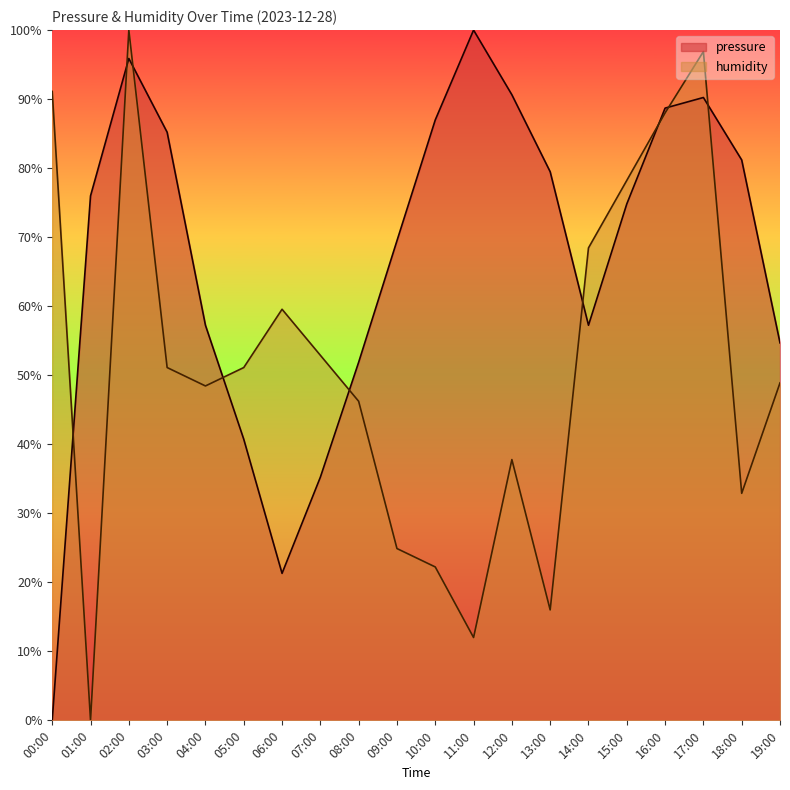

Which series has the largest range (max minus min)?

pressure